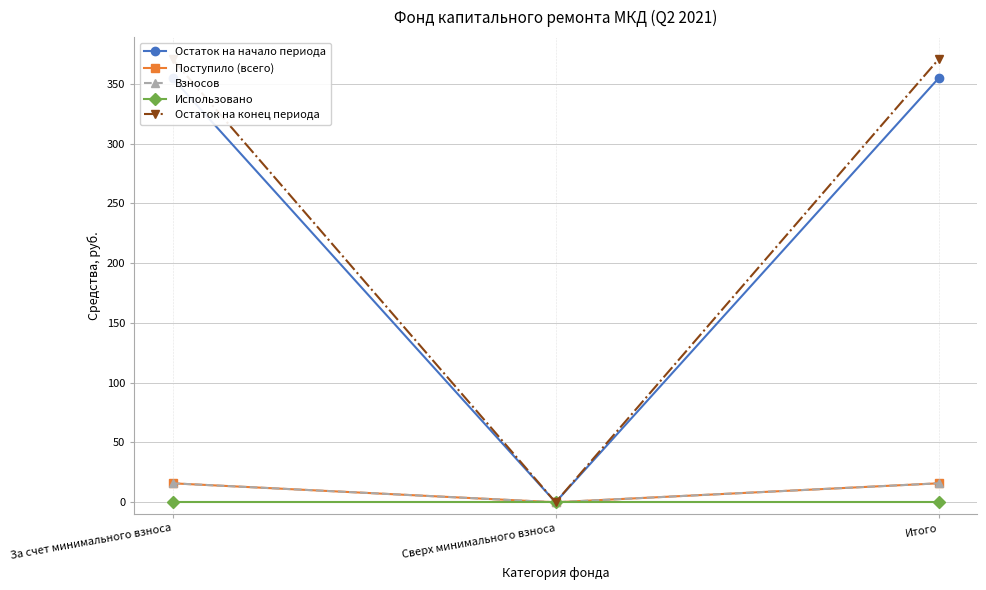

Reading left to right, list all the values displayed in this chart.

Остаток на начало периода: 354.7	0.0	354.7
Поступило (всего): 15.9	0.0	15.9
Взносов: 15.9	0.0	15.9
Использовано: 0.0	0.0	0.0
Остаток на конец периода: 370.6	0.0	370.6